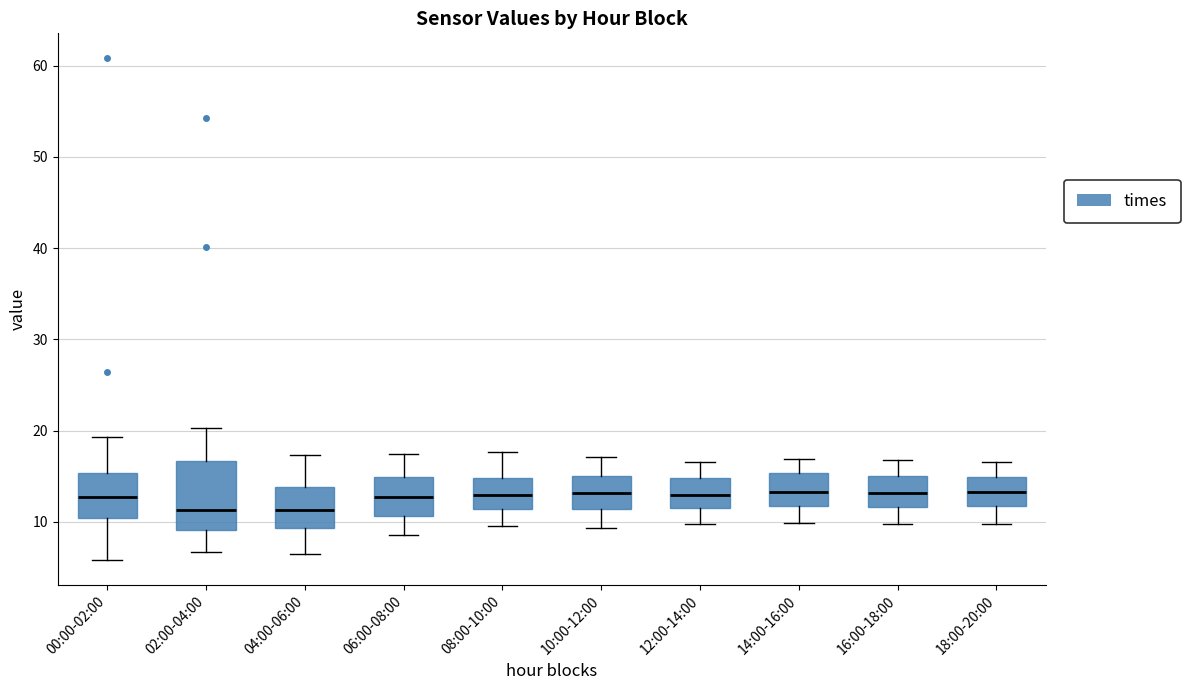

Reading left to right, read every box against the y-axis: the position of its median line, the range the box covers, and the ends of its whiskers. The values are not printed on the chart, so give them approximately, as read against the axis.

00:00-02:00: median 13, box 10 to 15, whiskers 6 to 19
02:00-04:00: median 11, box 9 to 17, whiskers 7 to 20
04:00-06:00: median 11, box 9 to 14, whiskers 7 to 17
06:00-08:00: median 13, box 11 to 15, whiskers 9 to 17
08:00-10:00: median 13, box 11 to 15, whiskers 10 to 18
10:00-12:00: median 13, box 11 to 15, whiskers 9 to 17
12:00-14:00: median 13, box 12 to 15, whiskers 10 to 17
14:00-16:00: median 13, box 12 to 15, whiskers 10 to 17
16:00-18:00: median 13, box 12 to 15, whiskers 10 to 17
18:00-20:00: median 13, box 12 to 15, whiskers 10 to 17